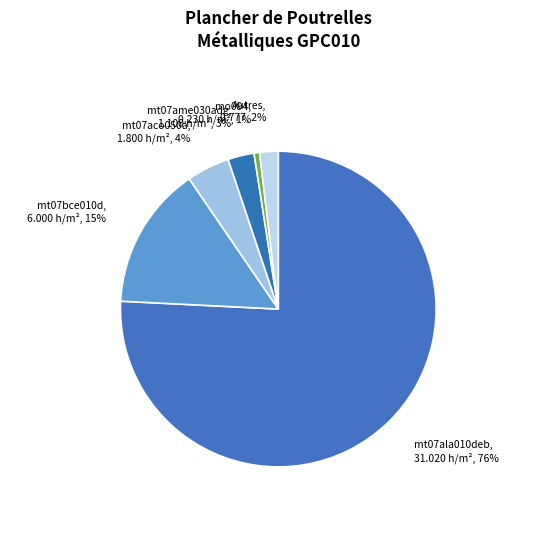

Is there any slice that represents more than half of the pie?

Yes